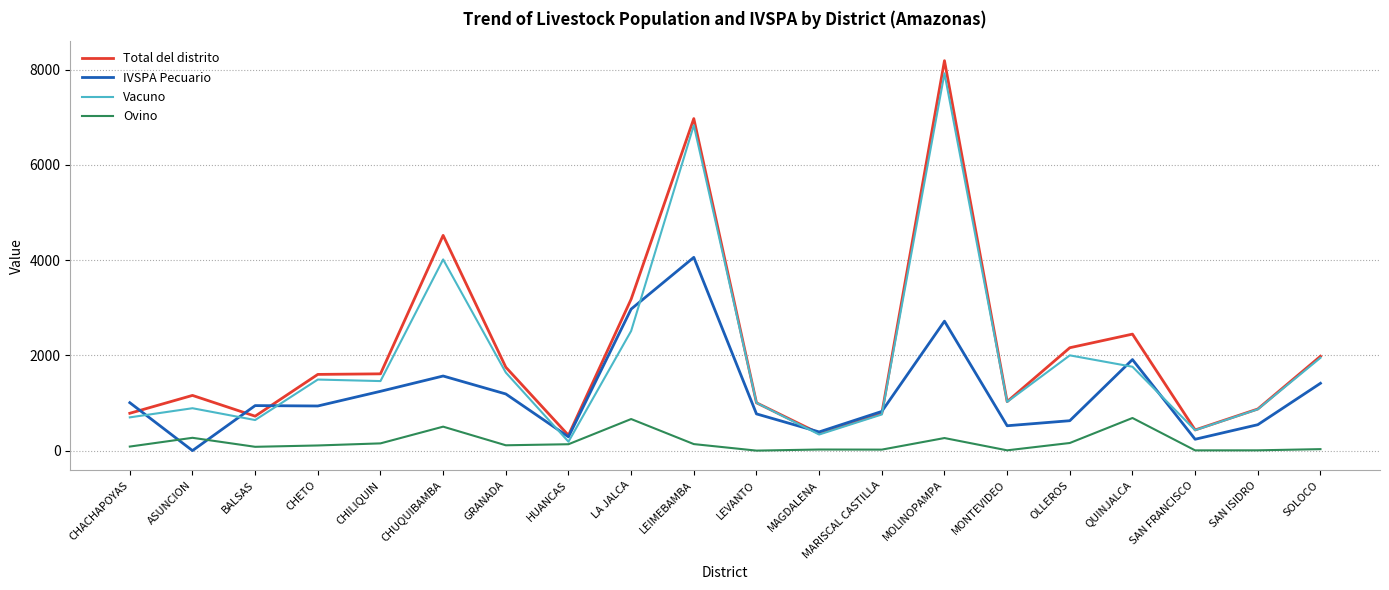

Which series changed the most between LA JALCA and OLLEROS?

IVSPA Pecuario